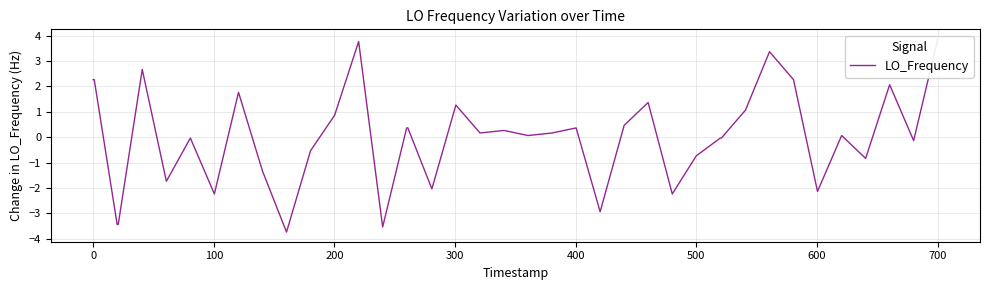

What is the greatest value displayed?

3.9